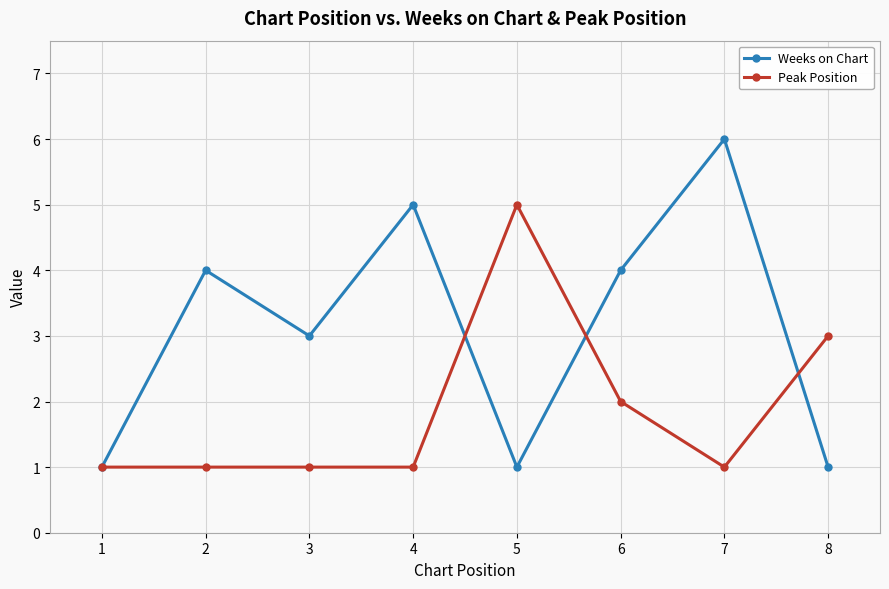

What is the sum of the Weeks on Chart values at 5 and 3?

4